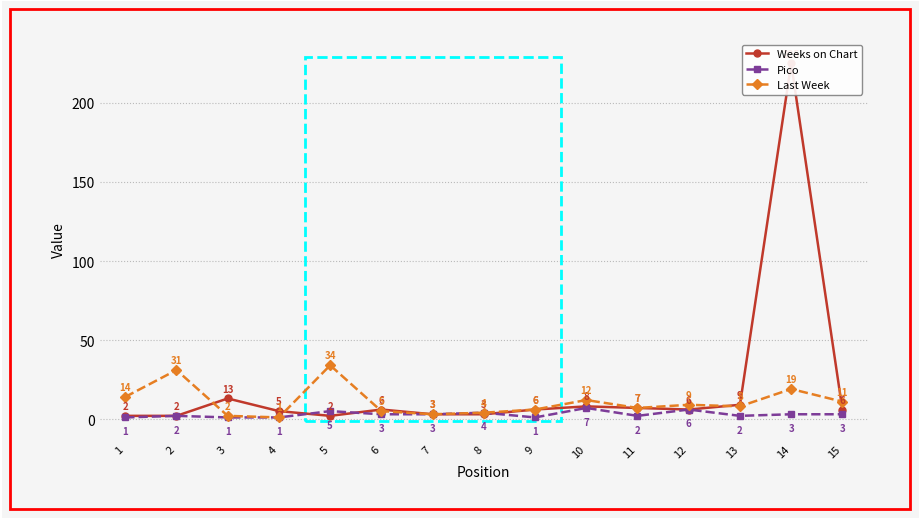

Reading right to left, list all the values displayed in this chart.

Weeks on Chart: 6	225	9	6	7	8	6	3	3	6	2	5	13	2	2
Pico: 3	3	2	6	2	7	1	4	3	3	5	1	1	2	1
Last Week: 11	19	8	9	7	12	6	4	3	5	34	1	2	31	14